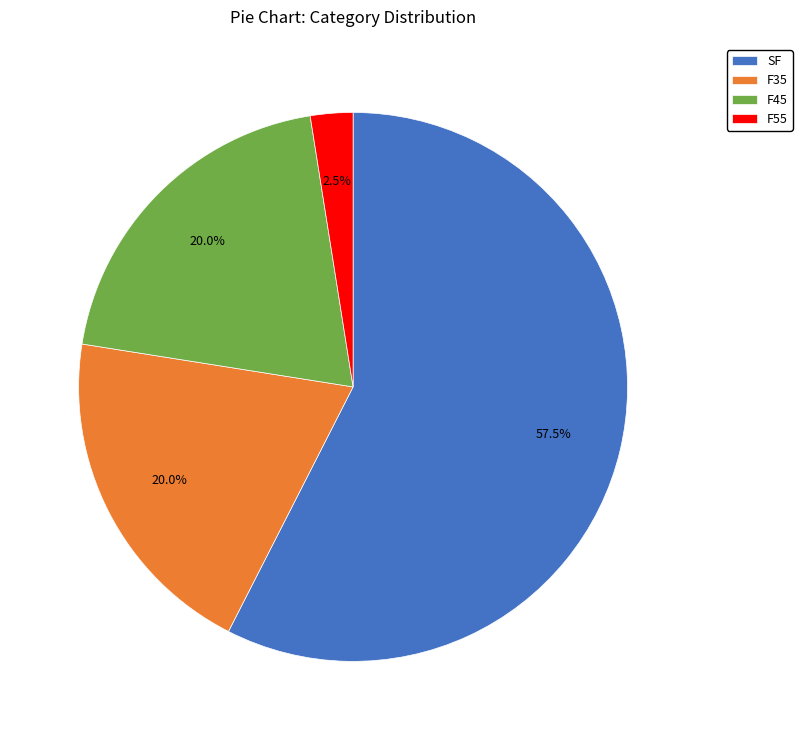

To the nearest percent, what is the average slice percentage?

25%